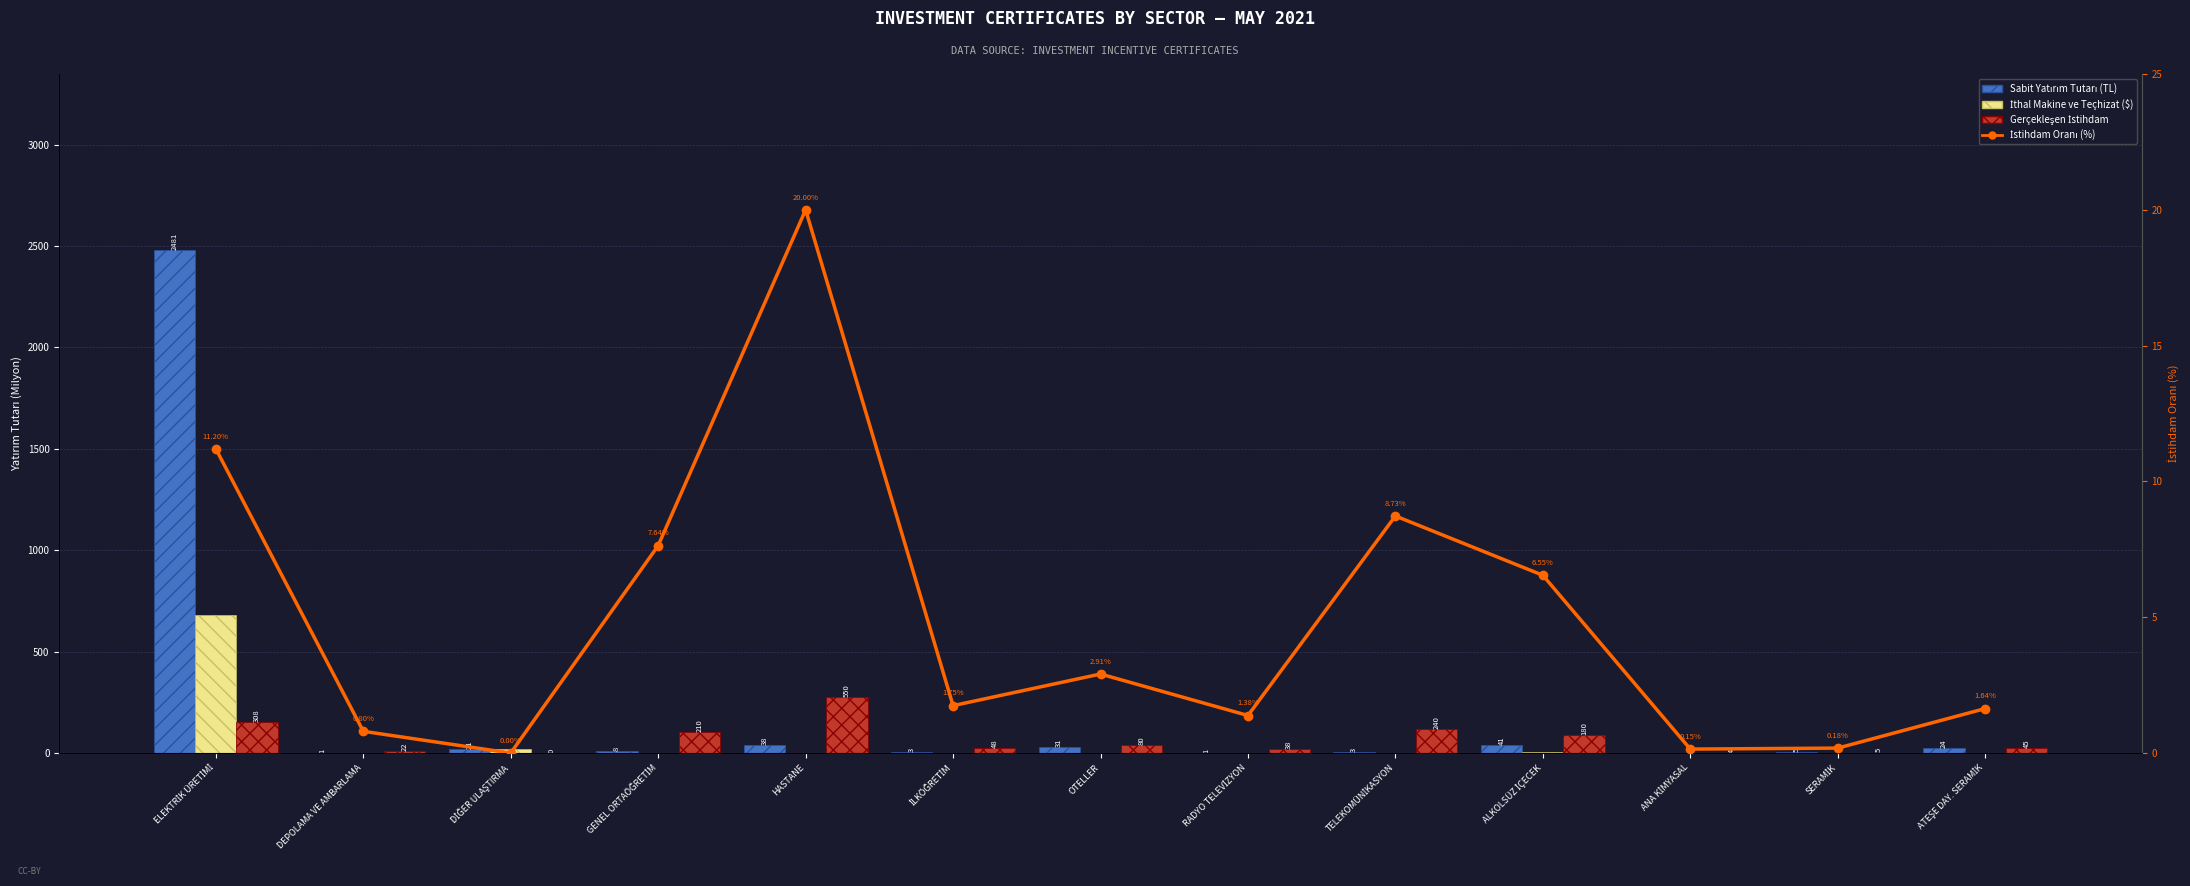

How many groups of bars are there?

13